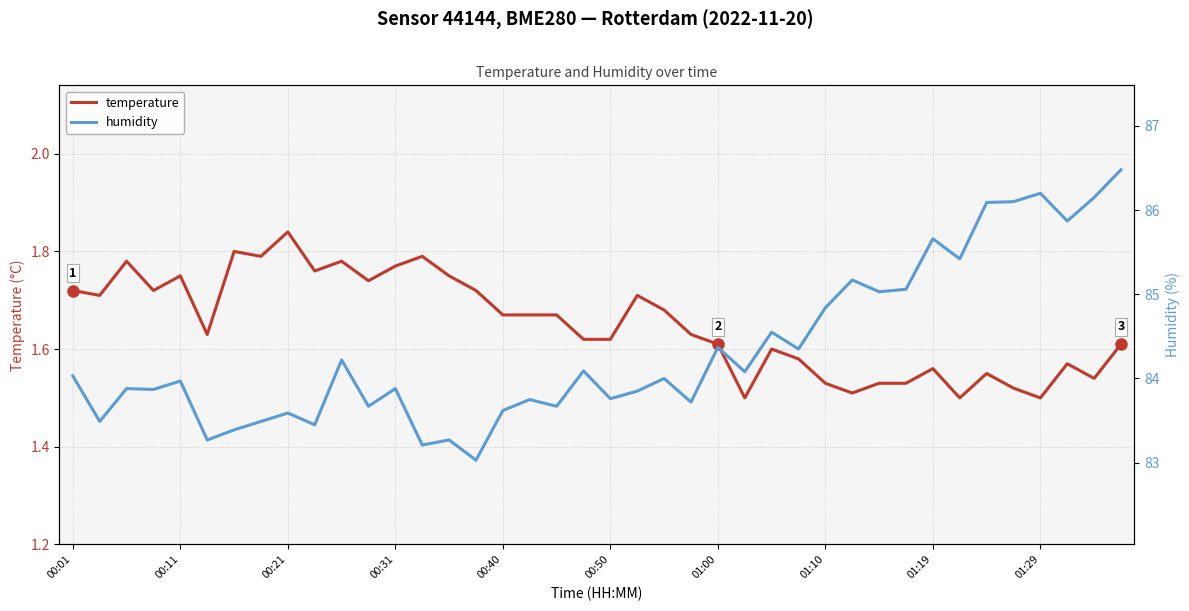

What is the difference between the maximum and minimum values in the temperature series?

0.3